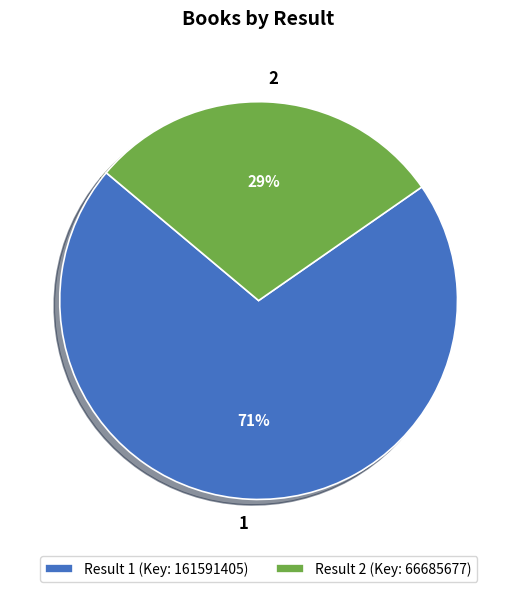

What is the smallest slice in the pie chart?

2